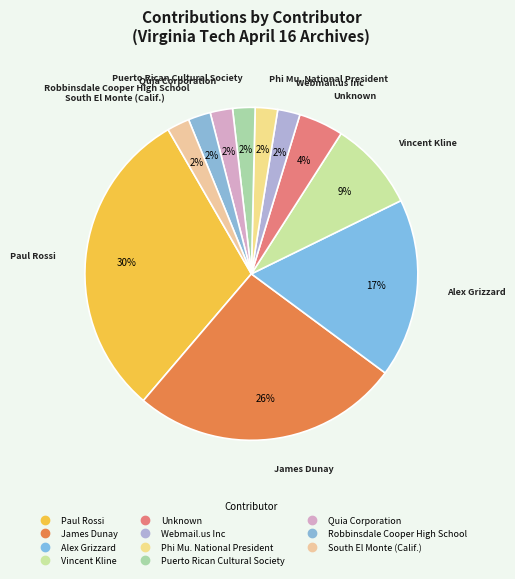

Is there a majority slice in this chart?

No